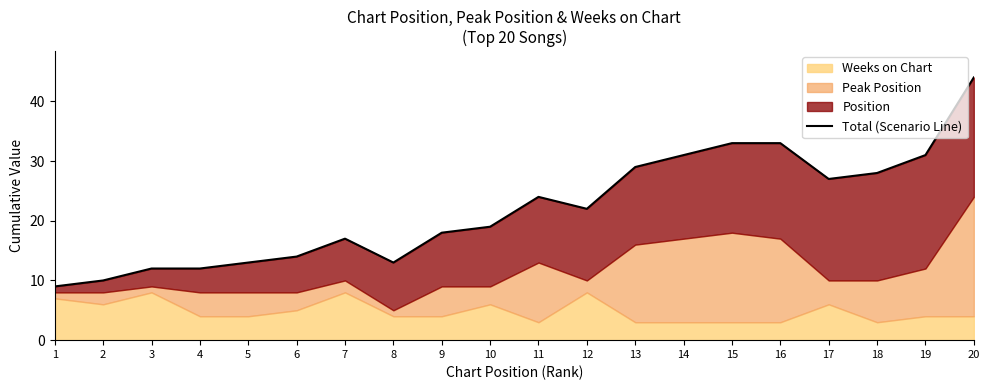

Reading left to right, list all the values displayed in this chart.

1=9	2=10	3=12	4=12	5=13	6=14	7=17	8=13	9=18	10=19	11=24	12=22	13=29	14=31	15=33	16=33	17=27	18=28	19=31	20=44